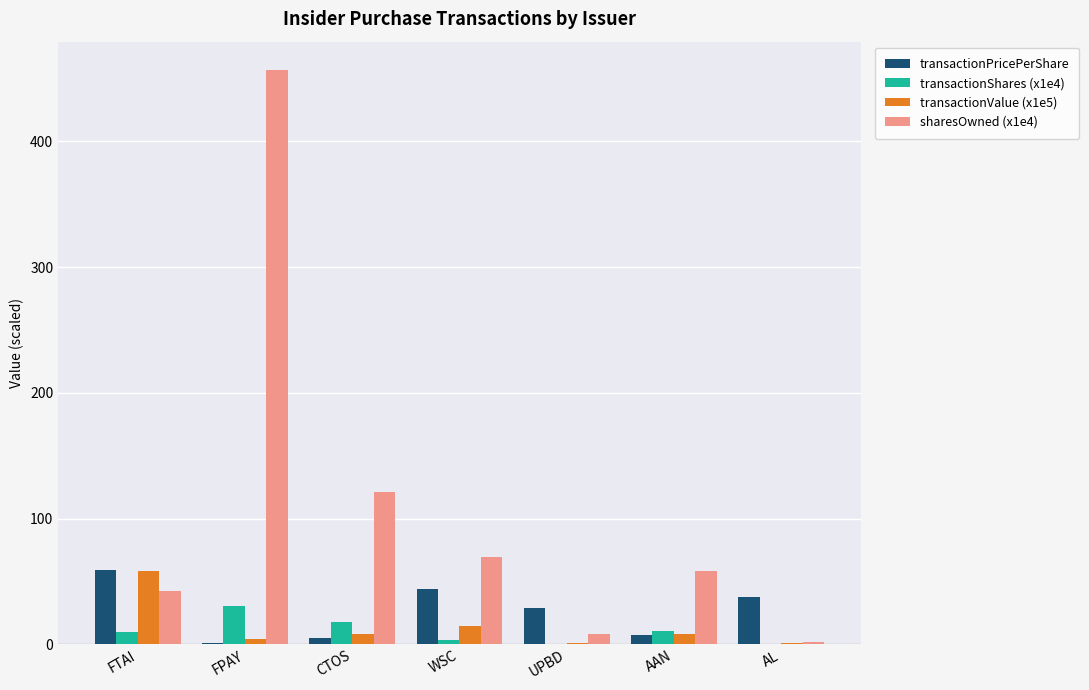

At which category is the sum across all series the highest?

FPAY